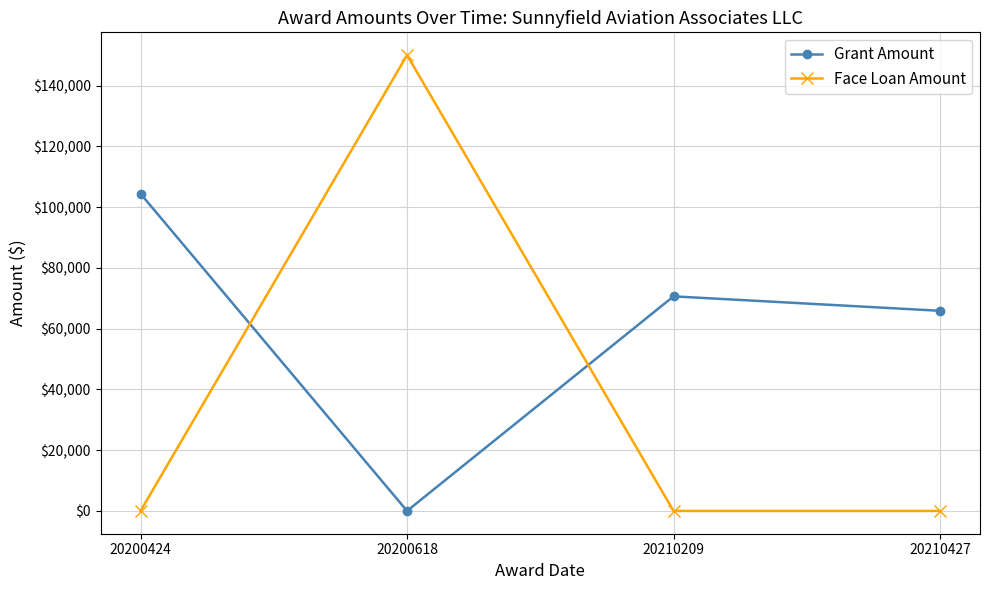

How many categories are shown in the chart?

4